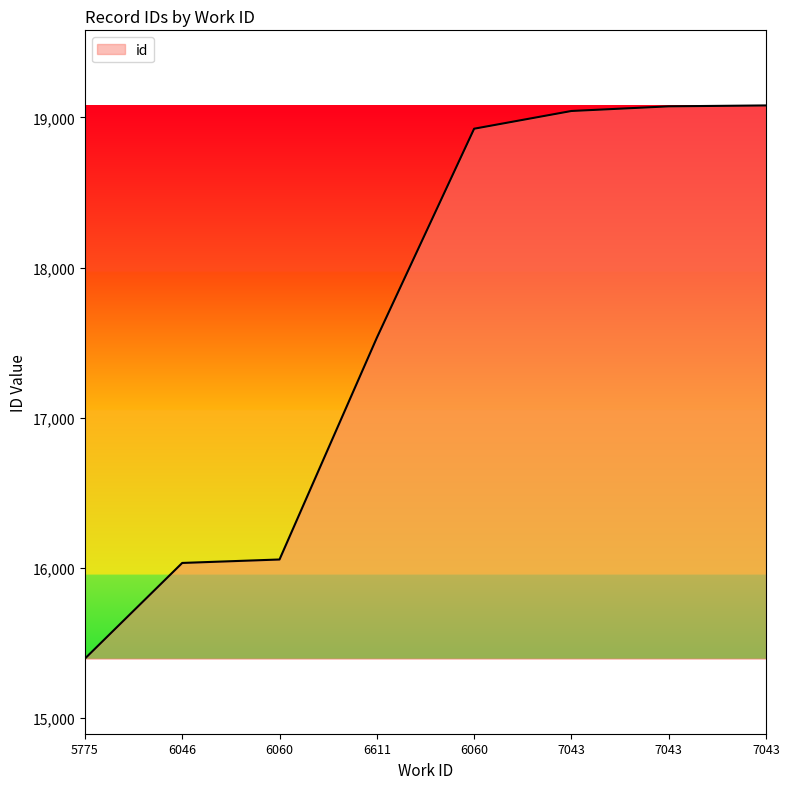

What is the label of the 4th point from the right?

6060